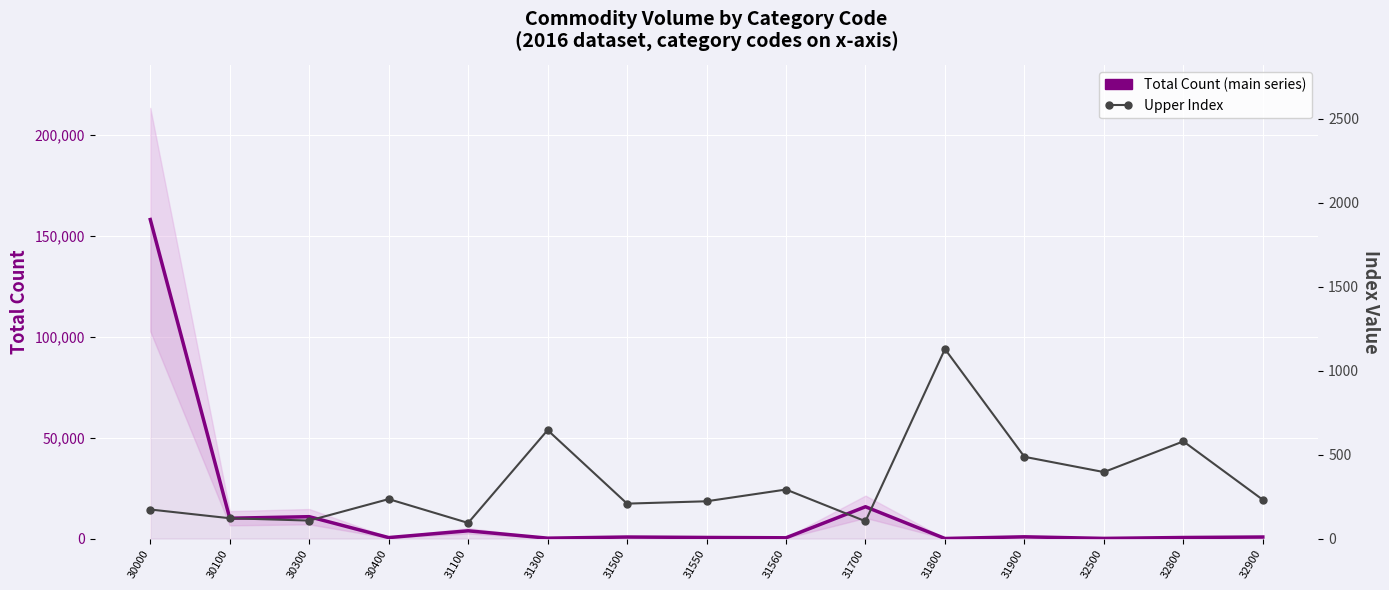

Where is Upper Index nearest to the value 611?

32800